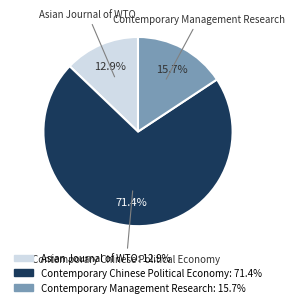

How many segments does this pie chart have?

3